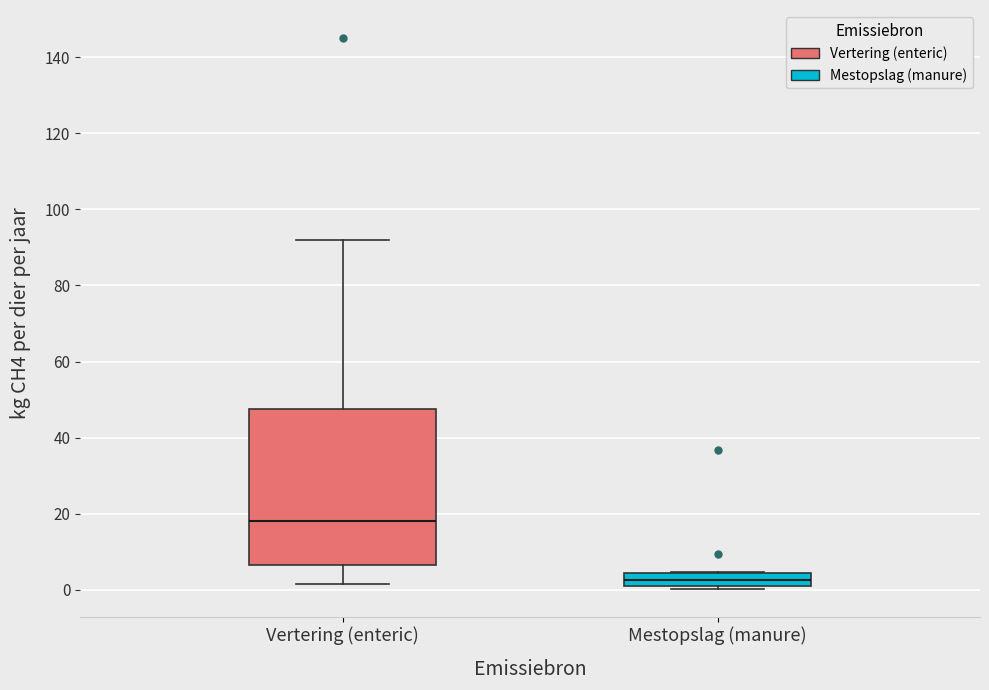

Which box has the lowest median line?

Mestopslag (manure)